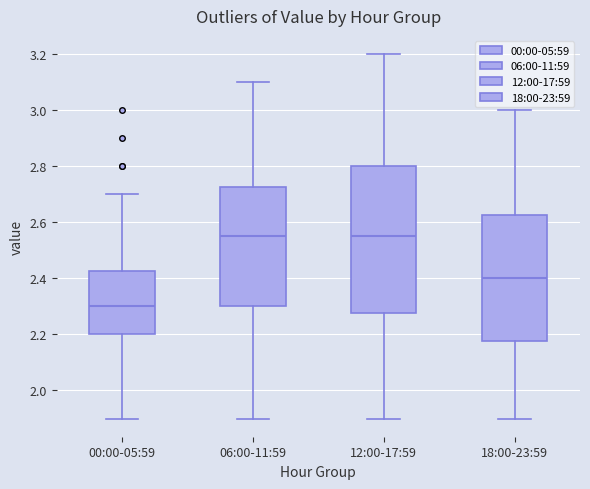

Which box is the tallest, from its lower edge to its upper edge?

12:00-17:59